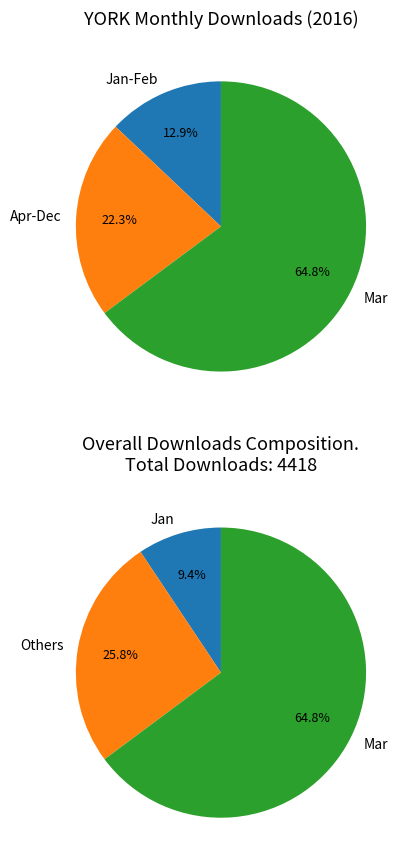

What percentage is NOT represented by 2016-06?

99.8%